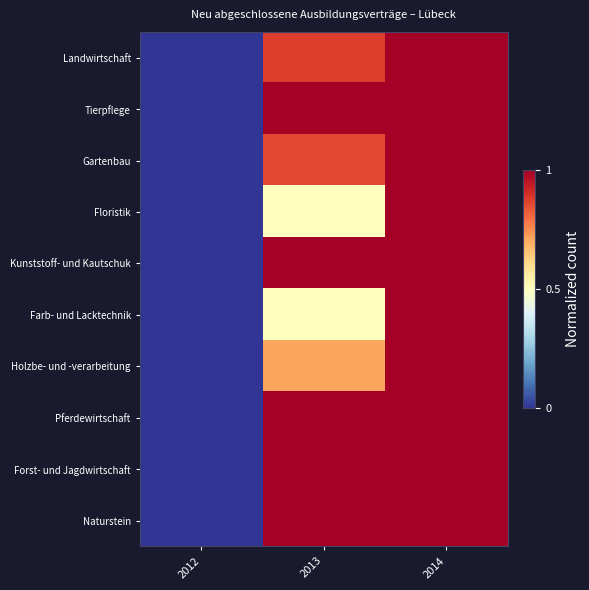

Reading right to left, list all the values displayed in this chart.

Landwirtschaft: 2014=1.0	2013=0.9	2012=0.0
Tierpflege: 2014=1.0	2013=1.0	2012=0.0
Gartenbau: 2014=1.0	2013=0.9	2012=0.0
Floristik: 2014=1.0	2013=0.5	2012=0.0
Kunststoff- und Kautschuk: 2014=1.0	2013=1.0	2012=0.0
Farb- und Lacktechnik: 2014=1.0	2013=0.5	2012=0.0
Holzbe- und -verarbeitung: 2014=1.0	2013=0.7	2012=0.0
Pferdewirtschaft: 2014=1.0	2013=1.0	2012=0.0
Forst- und Jagdwirtschaft: 2014=1.0	2013=1.0	2012=0.0
Naturstein: 2014=1.0	2013=1.0	2012=0.0